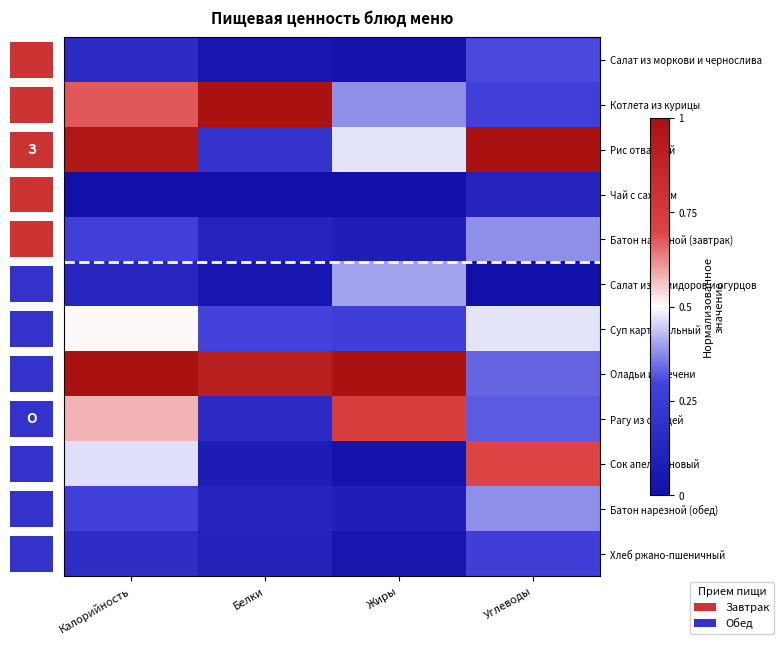

What is the difference between the highest and lowest values at Жиры?

1.0